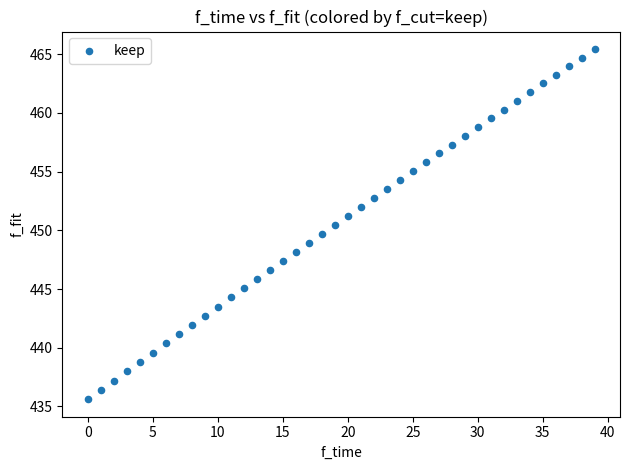

What is the range of Y values (max minus min)?

29.8